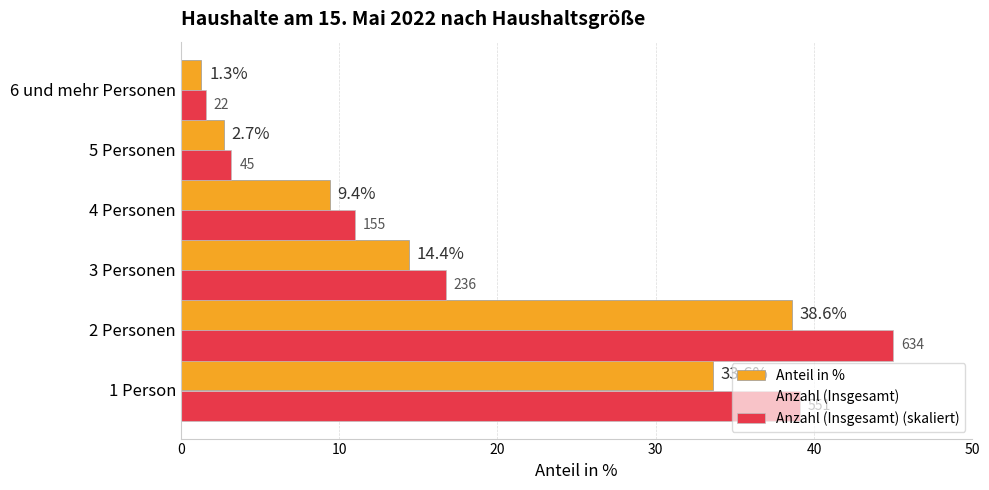

At how many categories does at least one series exceed 13?

3